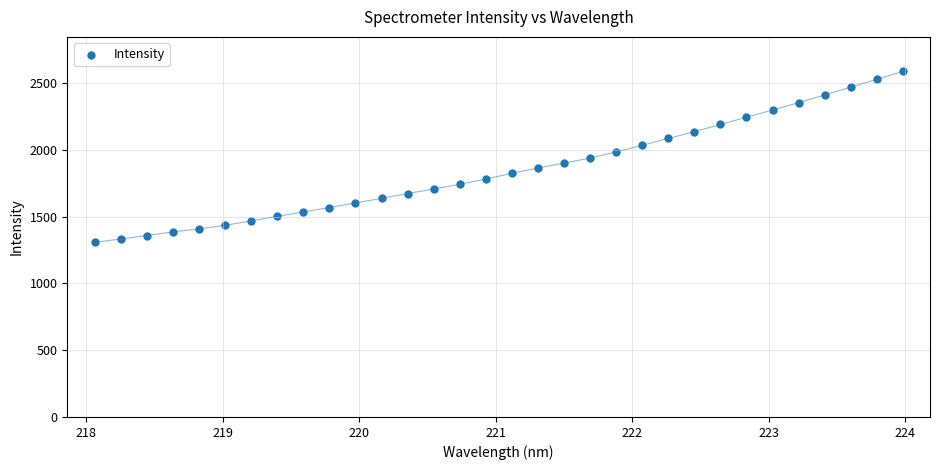

What is the range of X values (max minus min)?

5.9